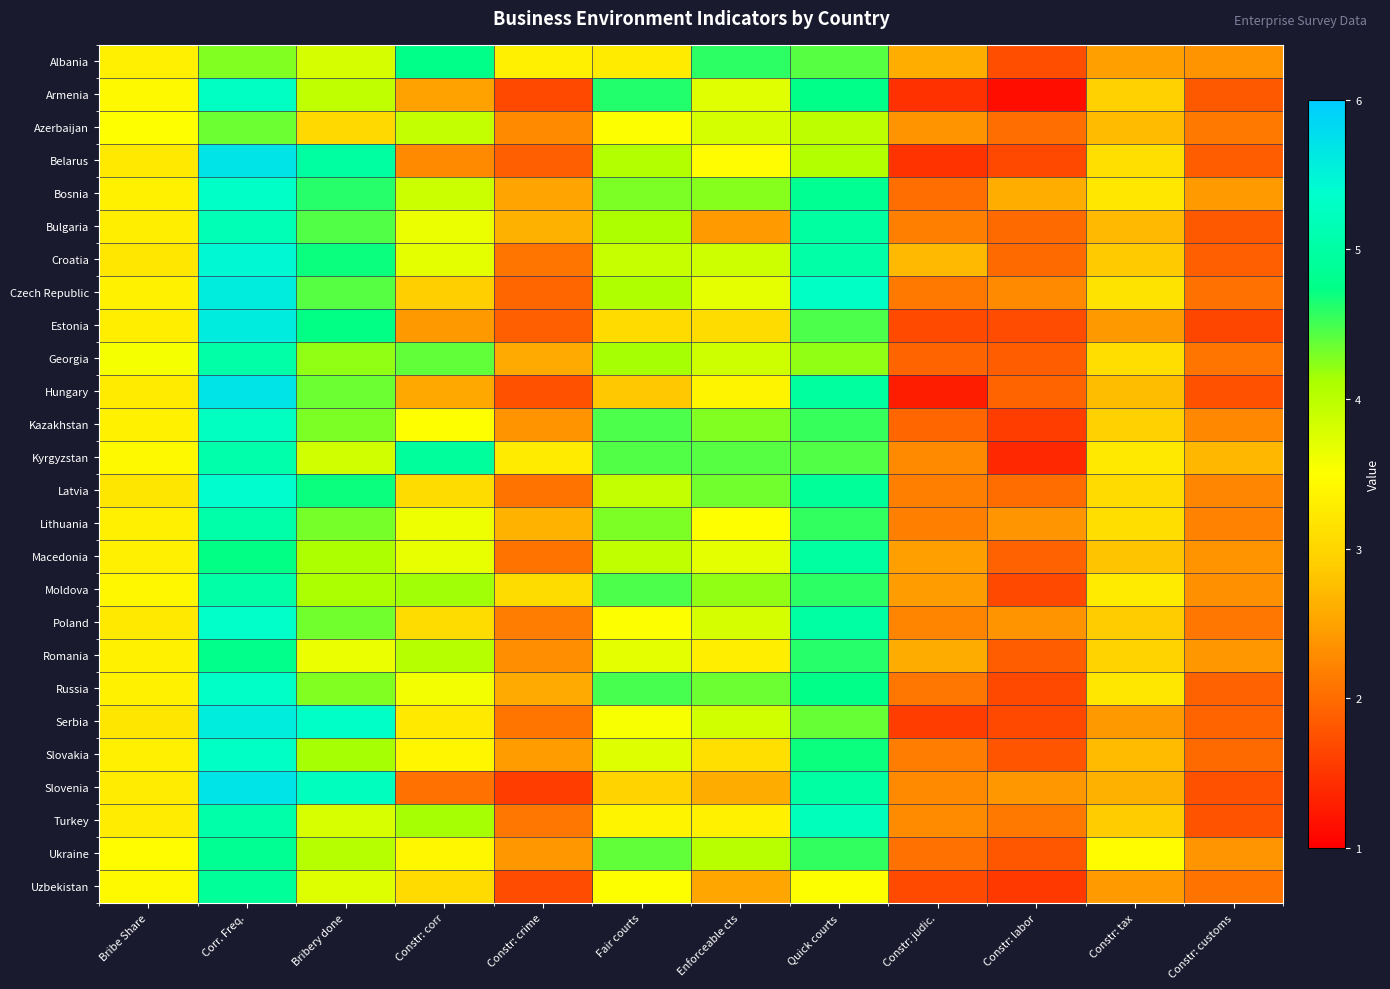

Which has a higher value, Constr: customs or Fair courts?

Fair courts